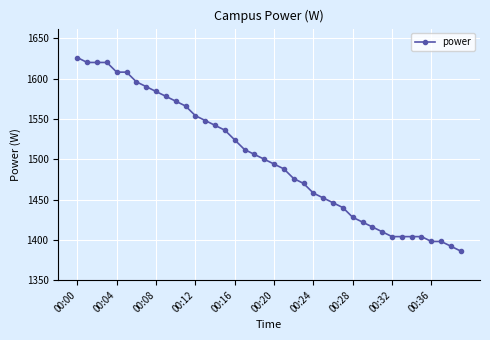

What is the difference between the maximum and second lowest values?

234